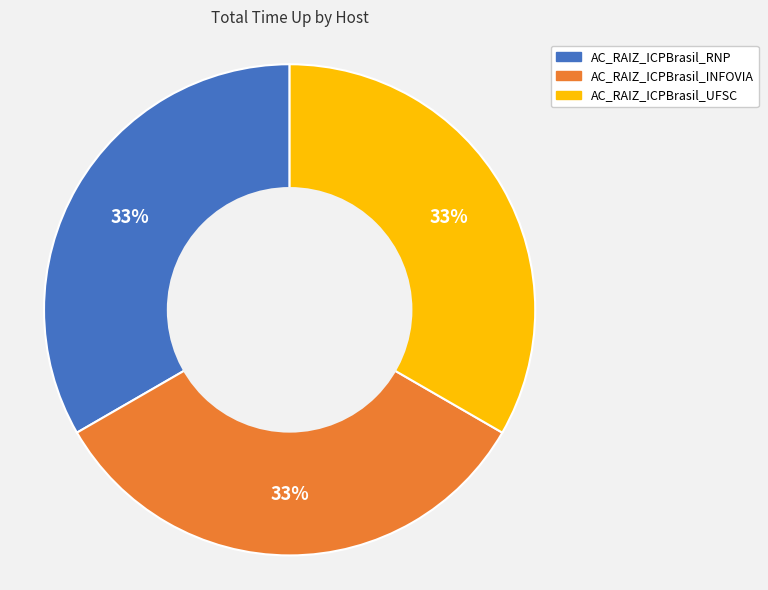

To the nearest percent, what is the combined percentage of AC_RAIZ_ICPBrasil_UFSC and AC_RAIZ_ICPBrasil_RNP?

67%